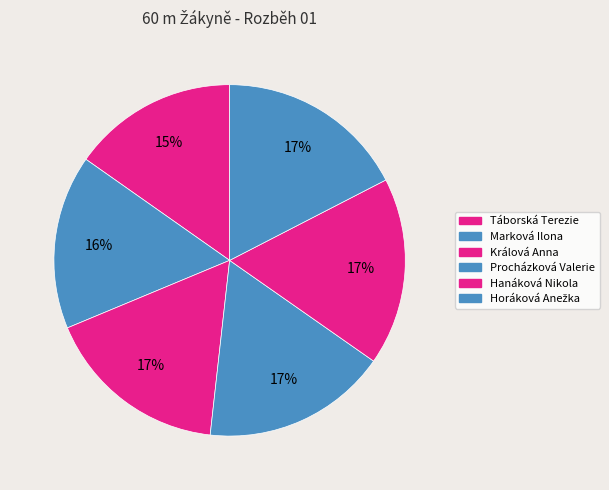

Rank the categories by value from lowest to highest.

Táborská Terezie, Marková Ilona, Králová Anna, Procházková Valerie, Hanáková Nikola, Horáková Anežka